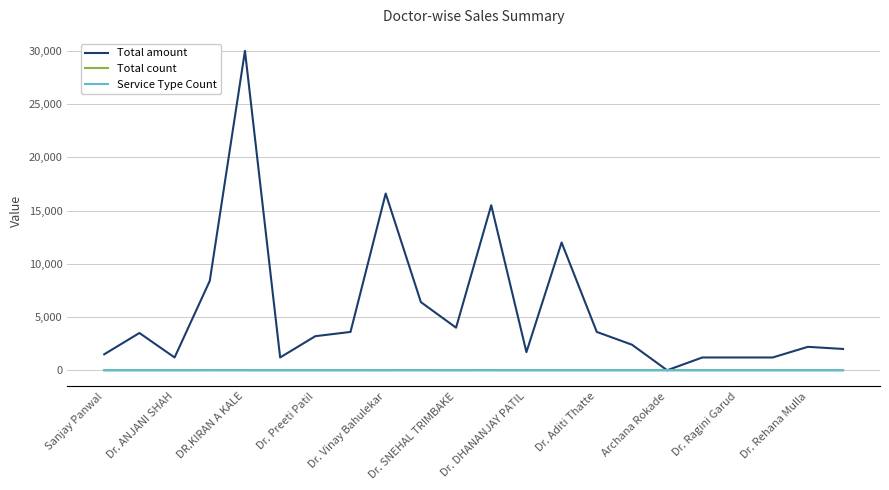

Which series has the largest total across all categories?

Total amount